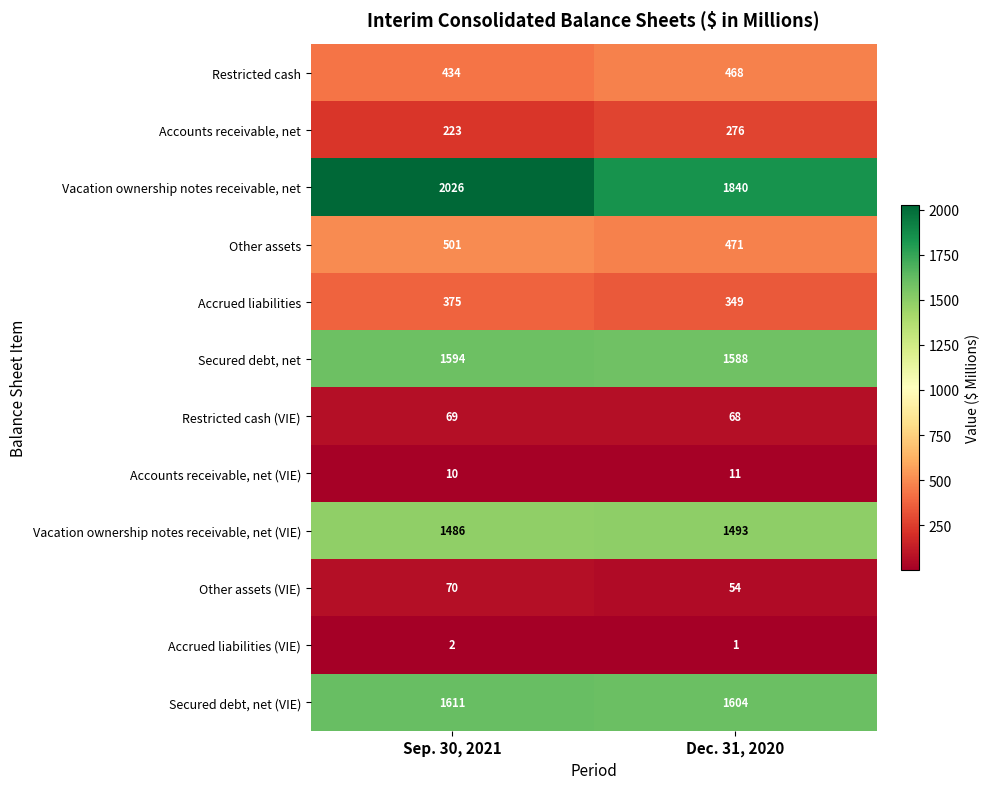

Which series has the largest range (max minus min)?

Vacation ownership notes receivable, net